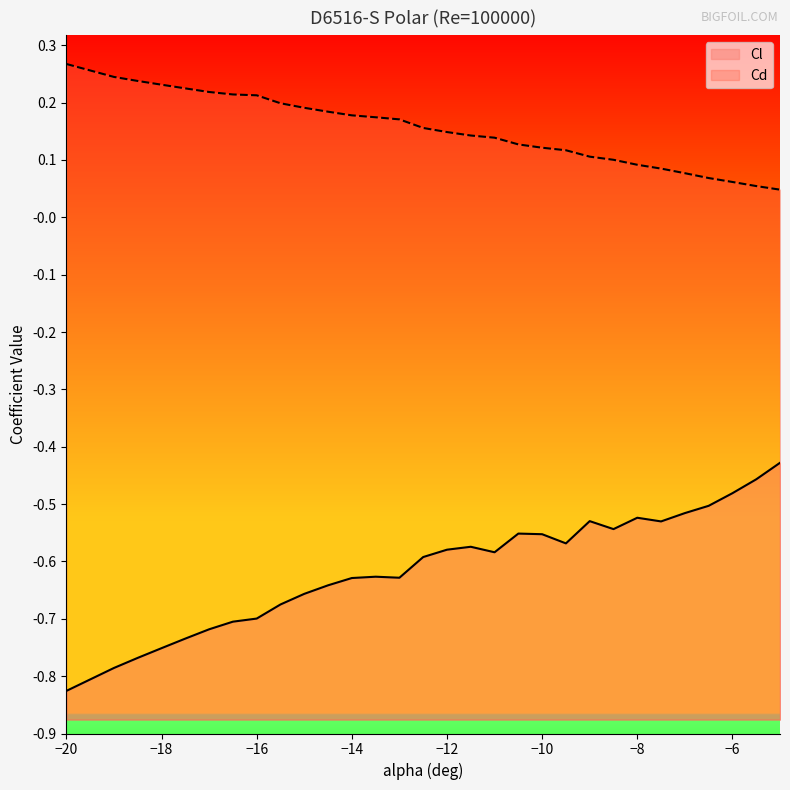

List the labels in order of Cl value, largest first.

-5, -5.5, -6, -6.5, -7, -8, -9, -7.5, -8.5, -10.5, -10, -9.5, -11.5, -12, -11, -12.5, -13.5, -13, -14, -14.5, -15, -15.5, -16, -16.5, -17, -17.5, -18, -18.5, -19, -20